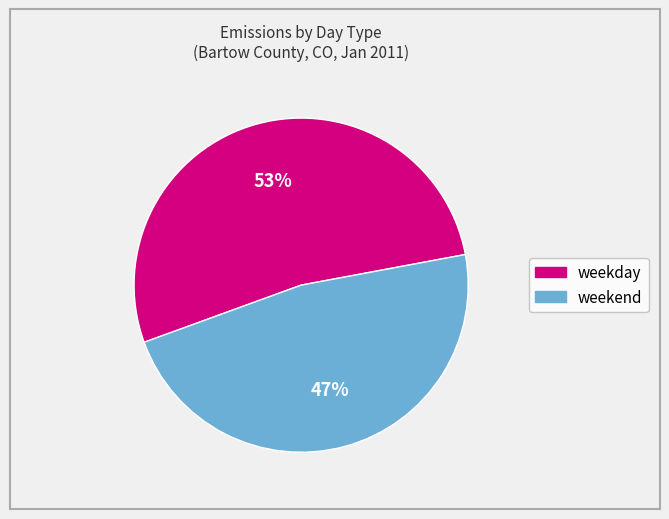

What is the smallest slice in the pie chart?

weekend